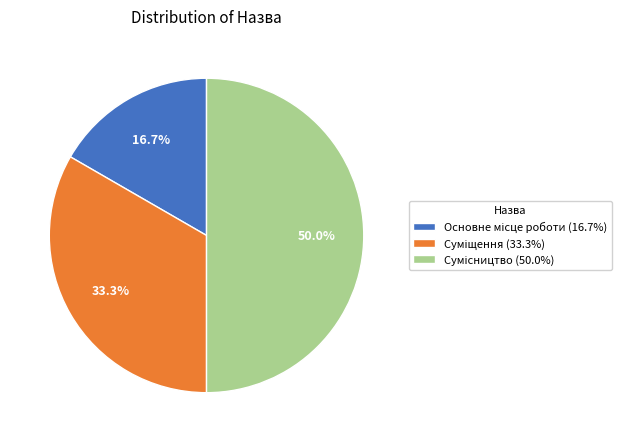

Count the number of slices in the pie.

3